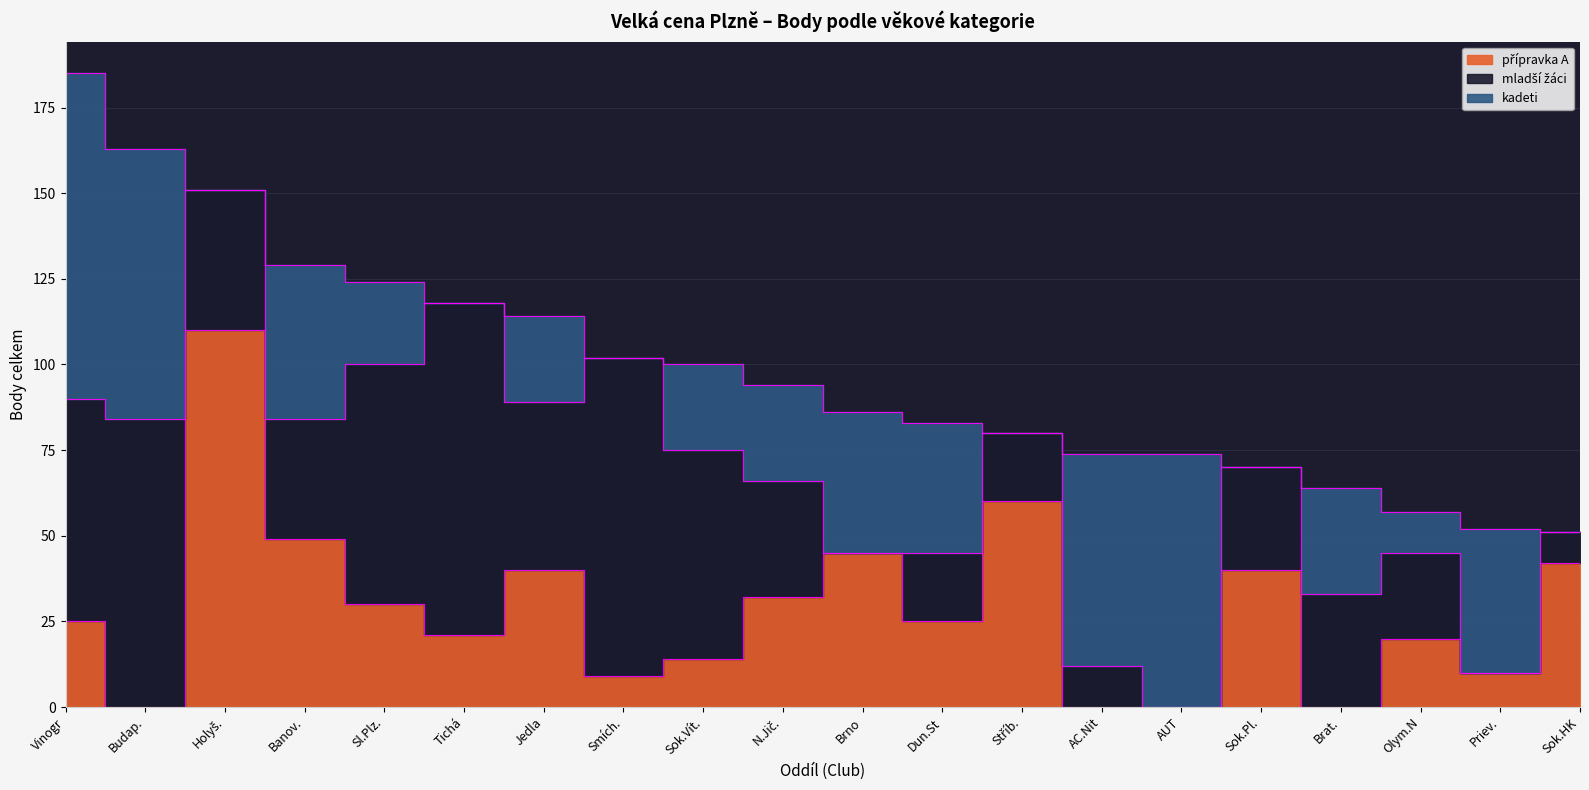

Which series has the largest range (max minus min)?

přípravka A